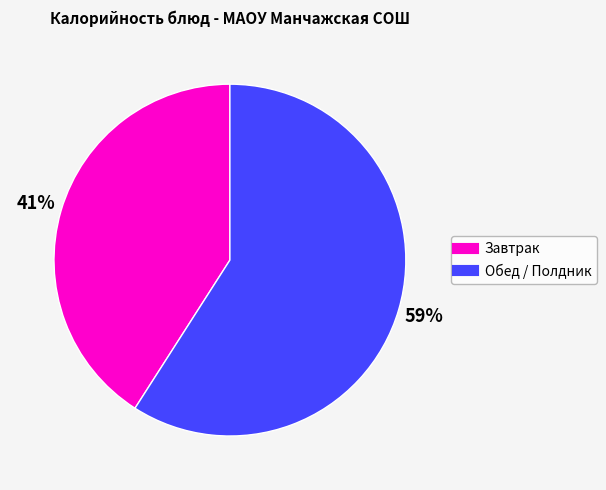

Is there any slice that represents more than half of the pie?

Yes